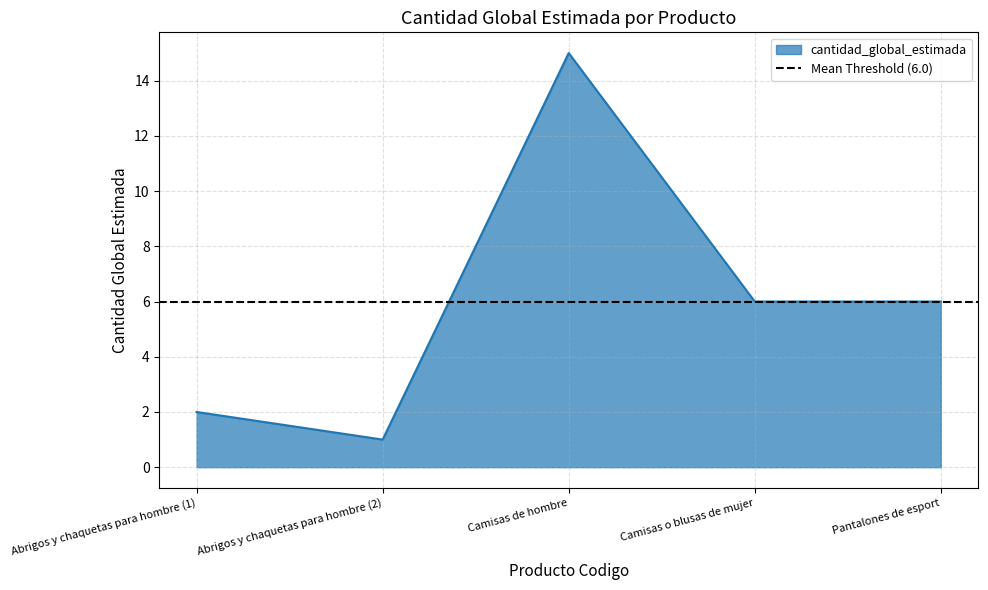

The cantidad_global_estimada series shows 2 at Pantalones de esport. True or false?

False